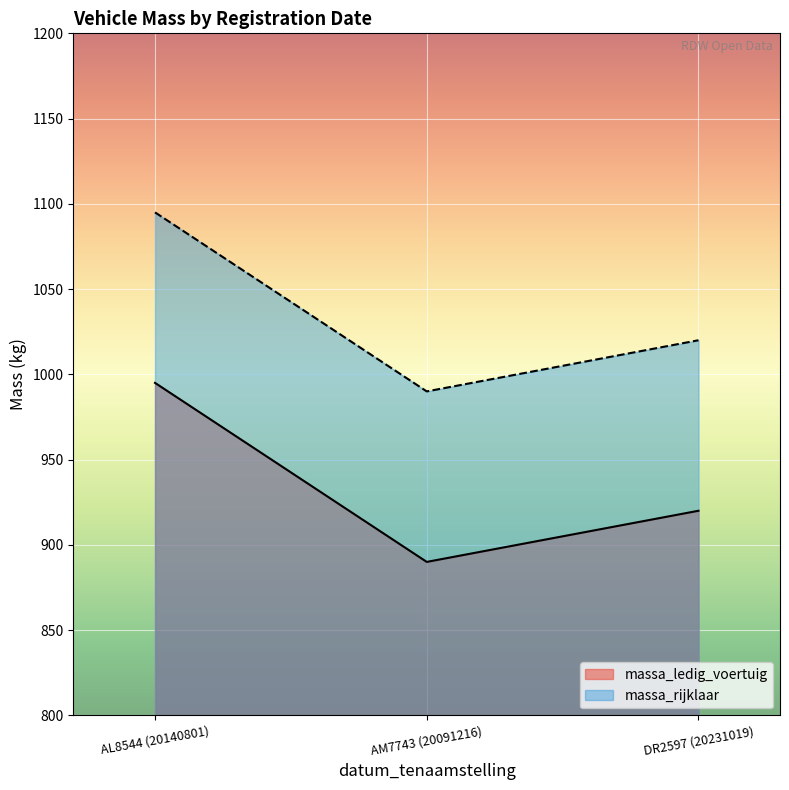

What is the difference between the highest and lowest values at AM7743 (20091216)?

100